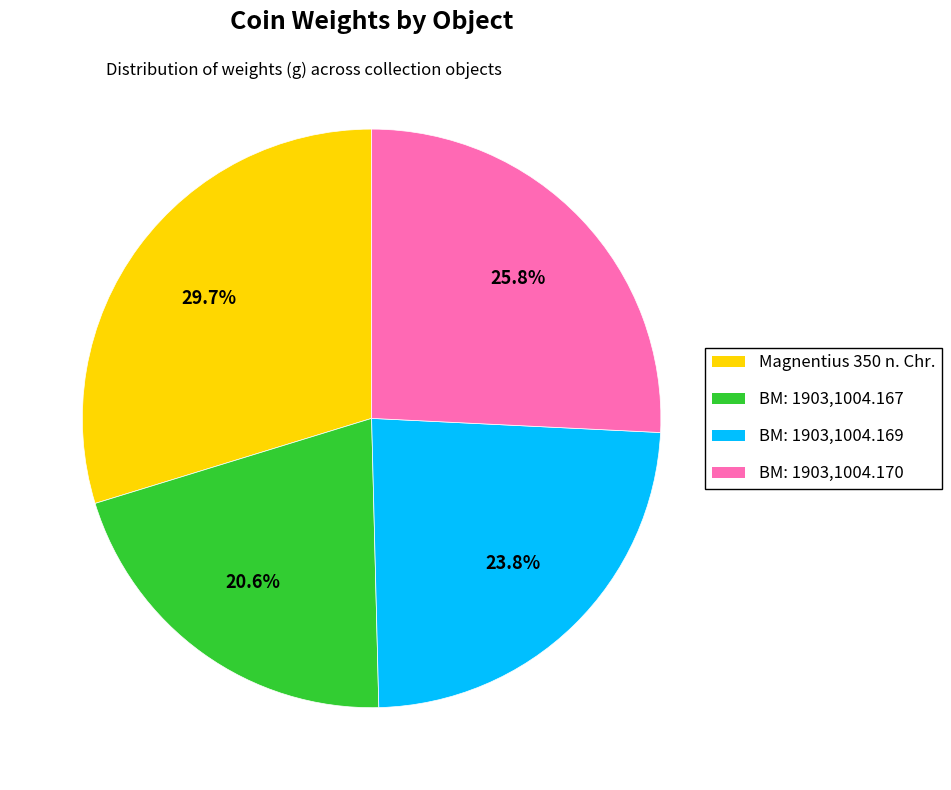

To the nearest percent, what is the average slice percentage?

25%